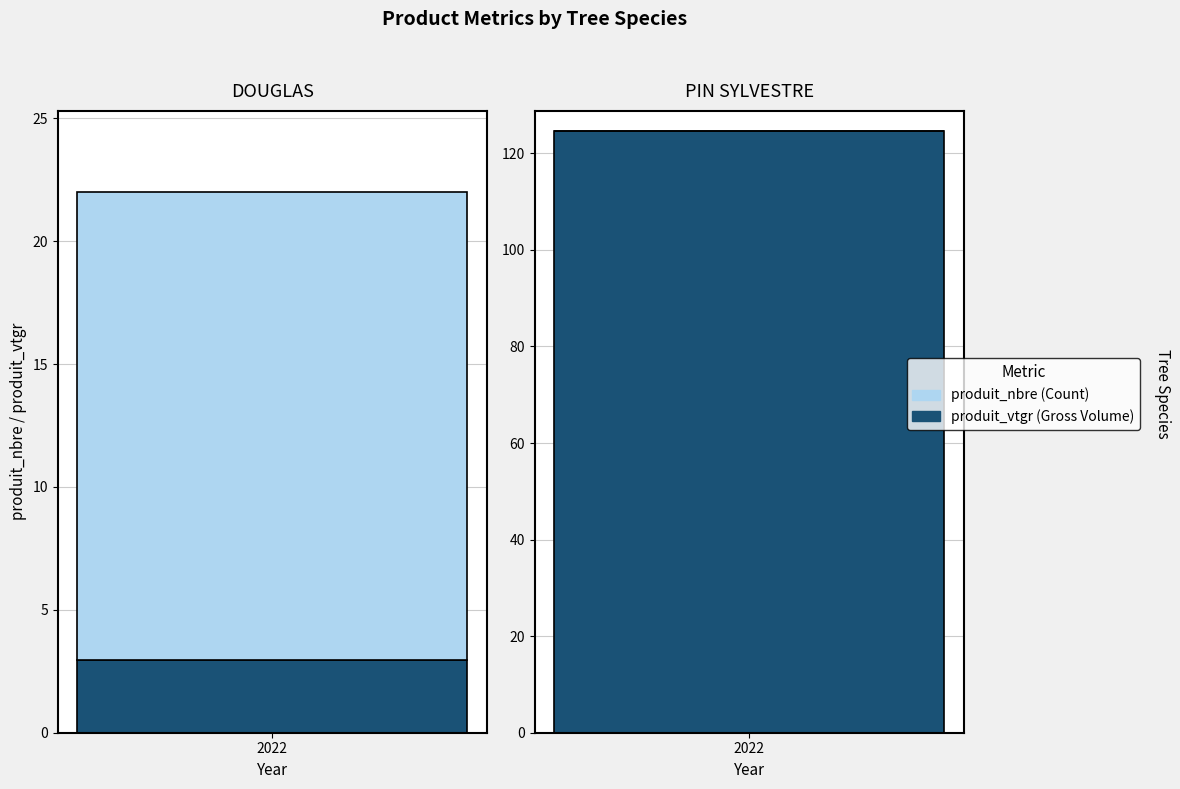

Is the value of produit_vtgr at 7 greater than the value of produit_nbre at 1?

No